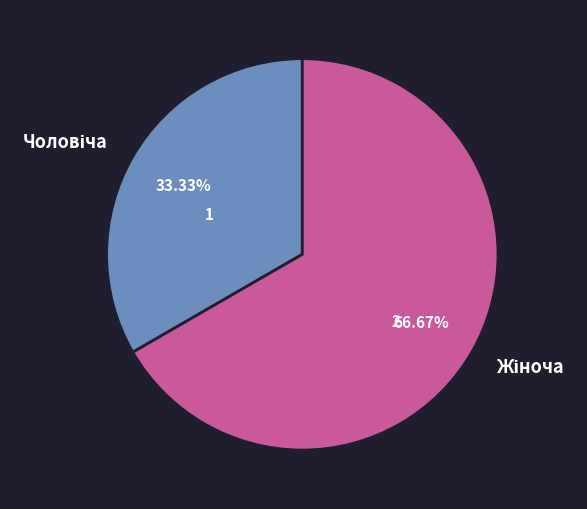

Is there any slice that represents more than half of the pie?

Yes